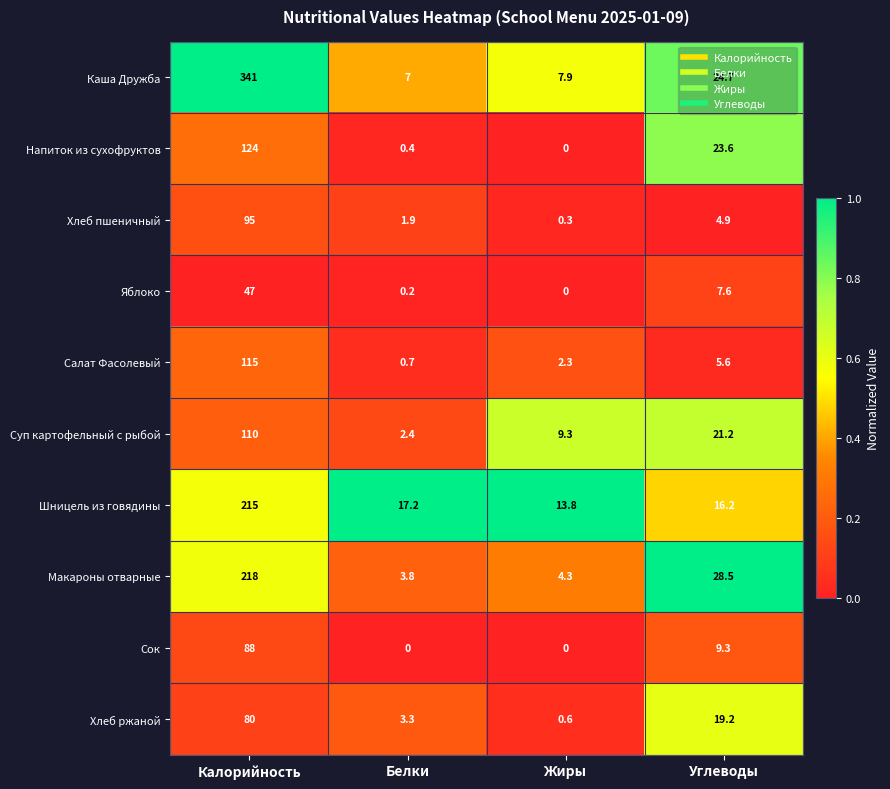

How many categories are shown in the chart?

4